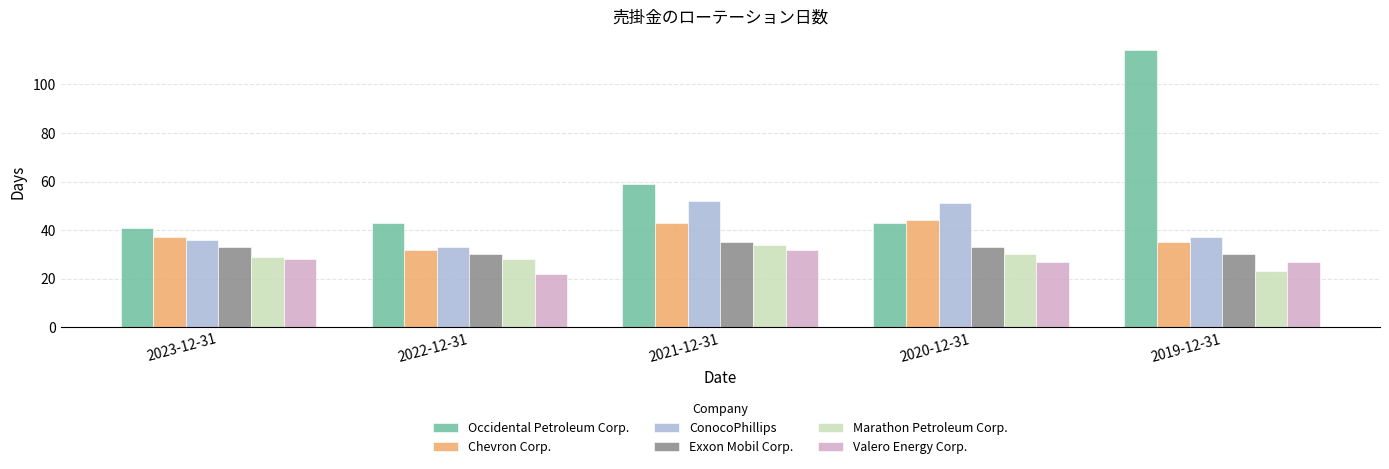

Between 2022-12-31 and 2021-12-31, which series saw the biggest shift?

ConocoPhillips